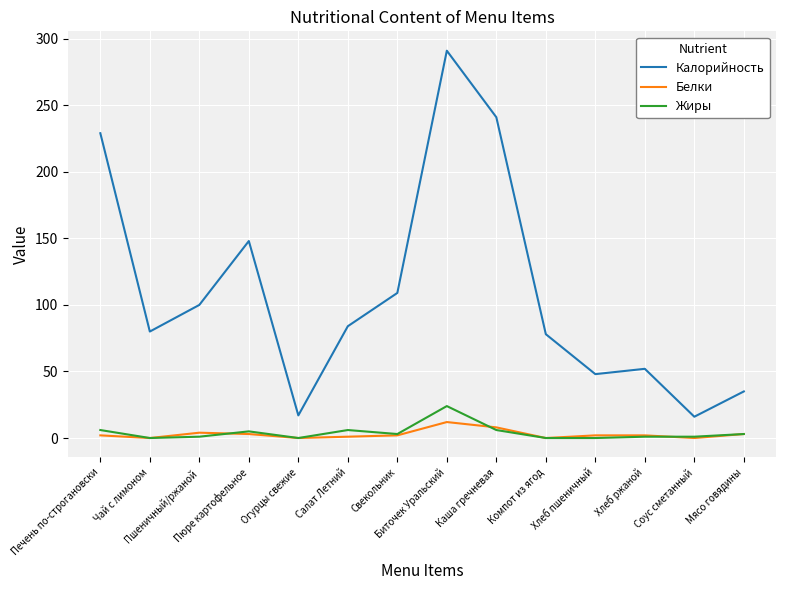

Which series has the largest range (max minus min)?

Калорийность